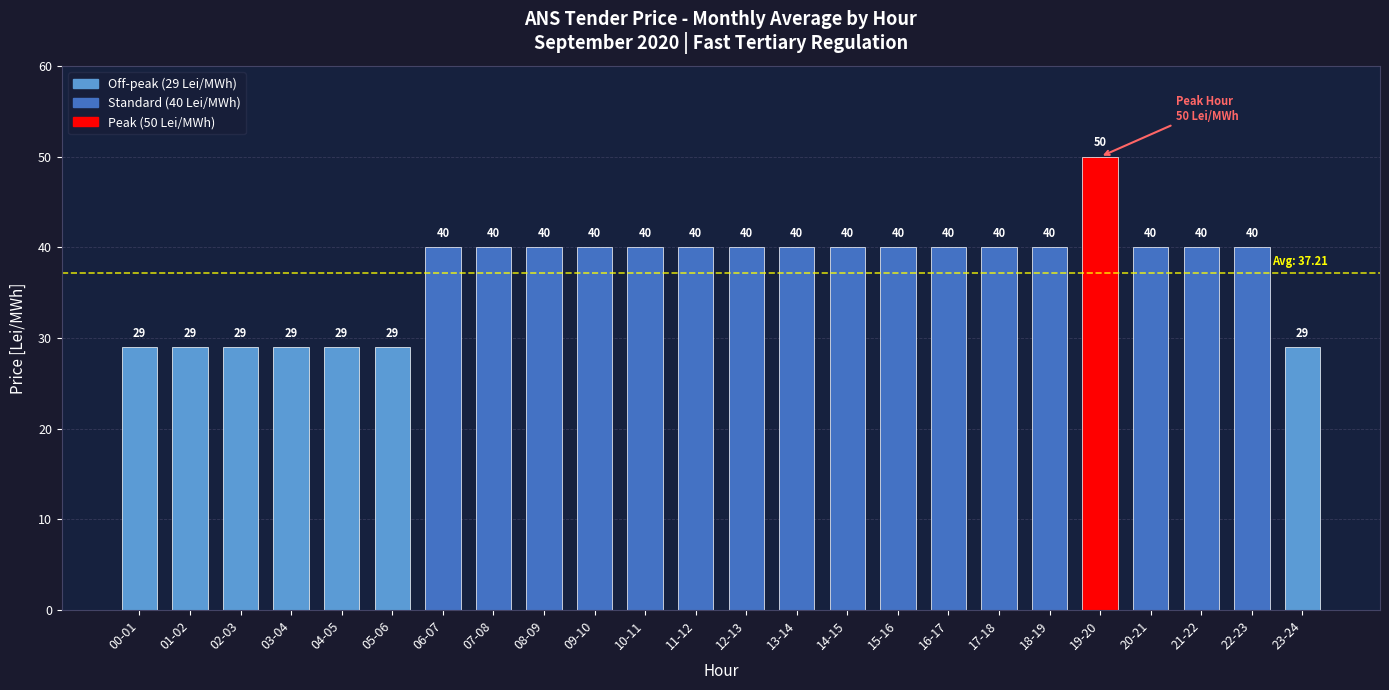

Count the number of data series in this chart.

1